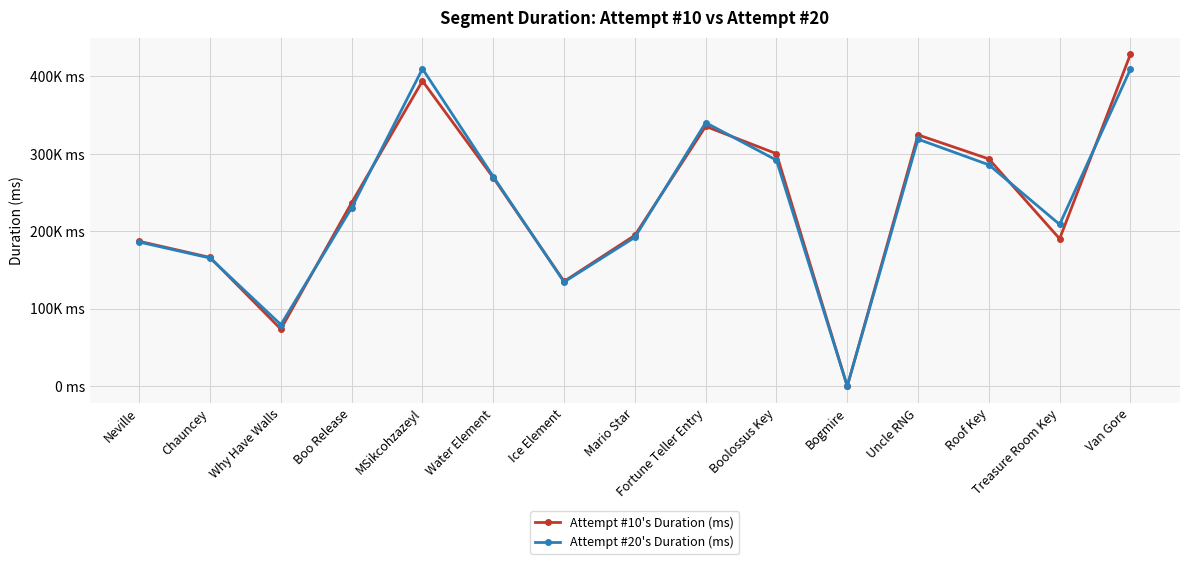

The value of Attempt #20's Duration (ms) at Mario Star is 99336. True or false?

False